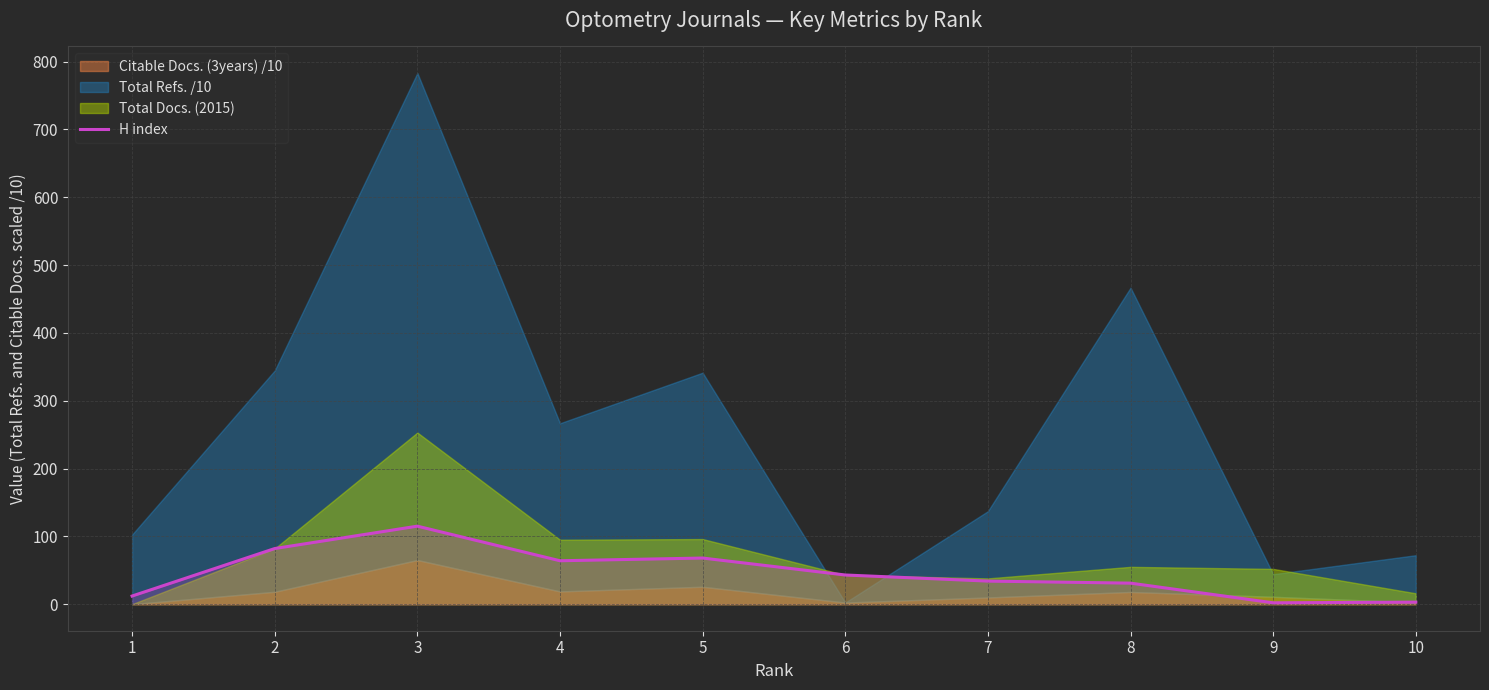

Does the chart display data point markers on the line(s)?

No